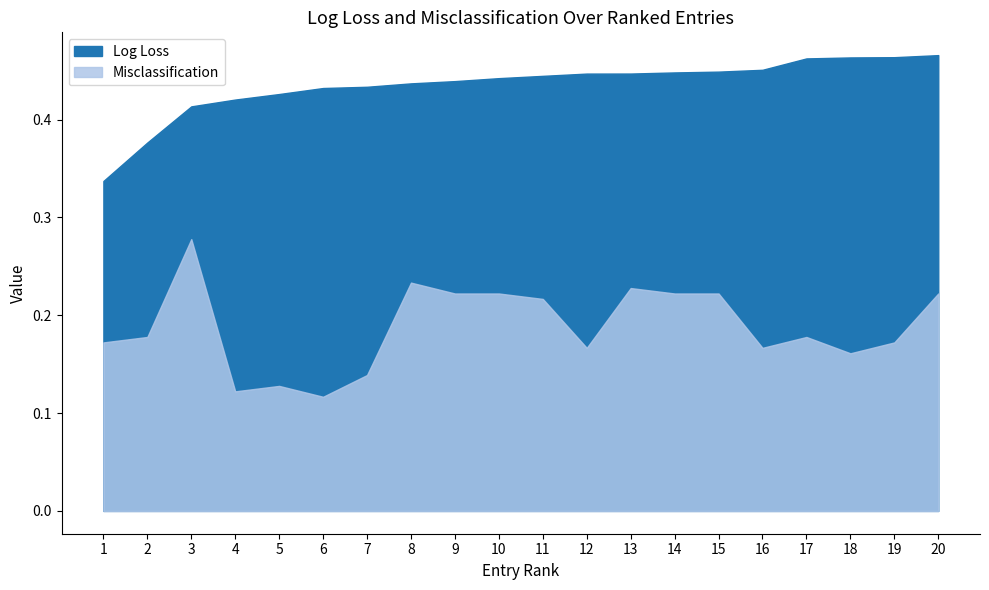

Count the number of data series in this chart.

2